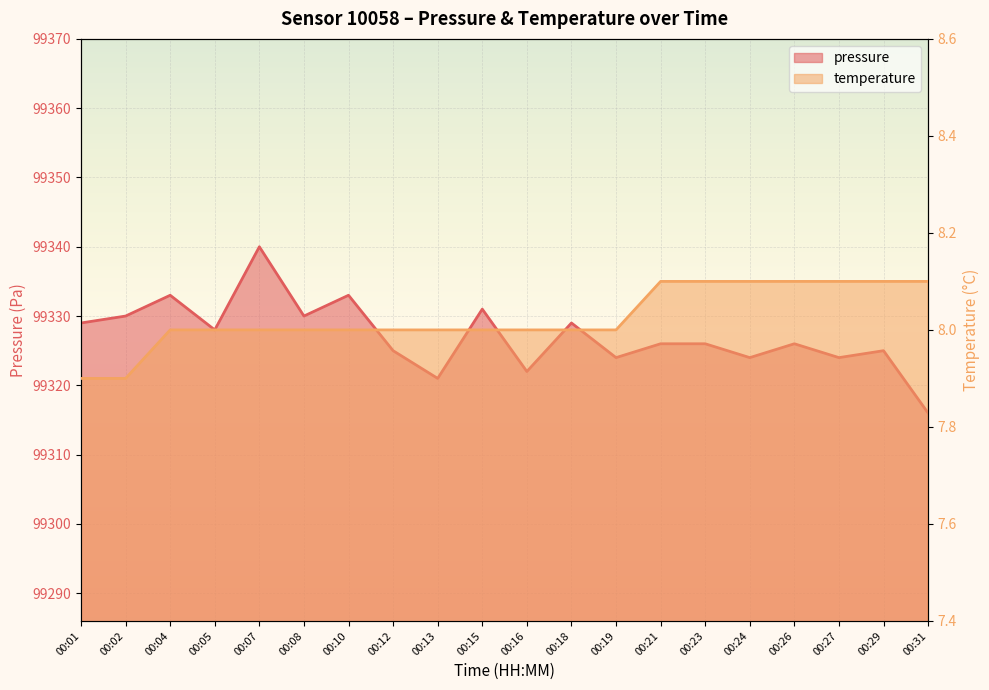

Which category has the highest value across all series?

00:07